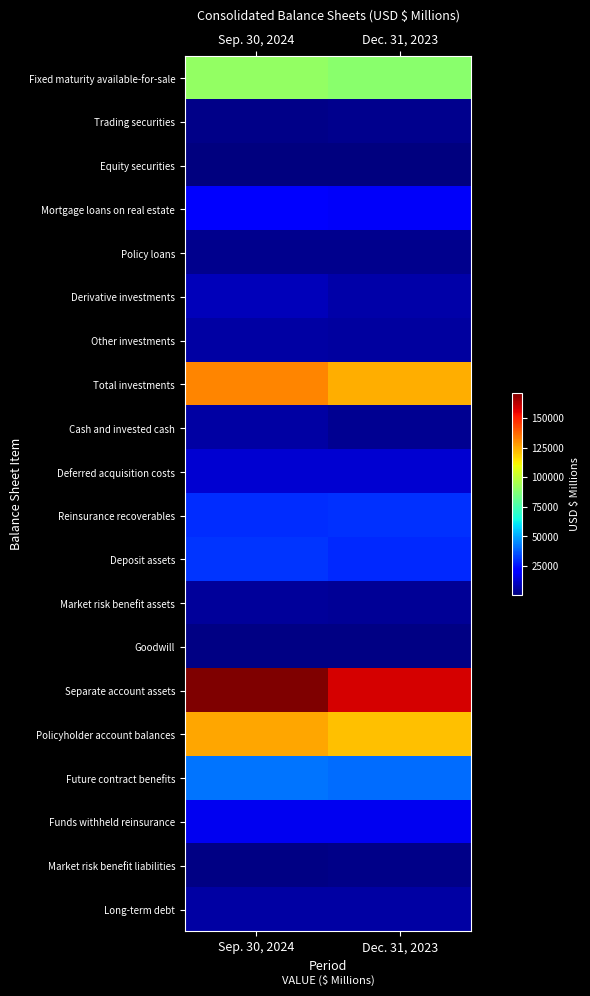

At which category is the sum across all series the highest?

Sep. 30, 2024